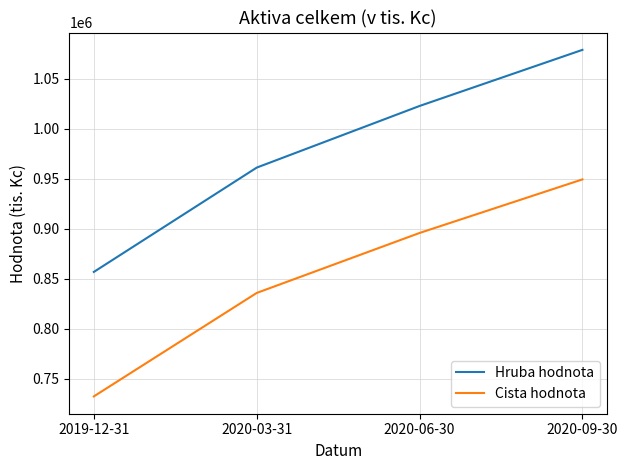

True or false: Cista hodnota has more than 1 interior local peaks.

False